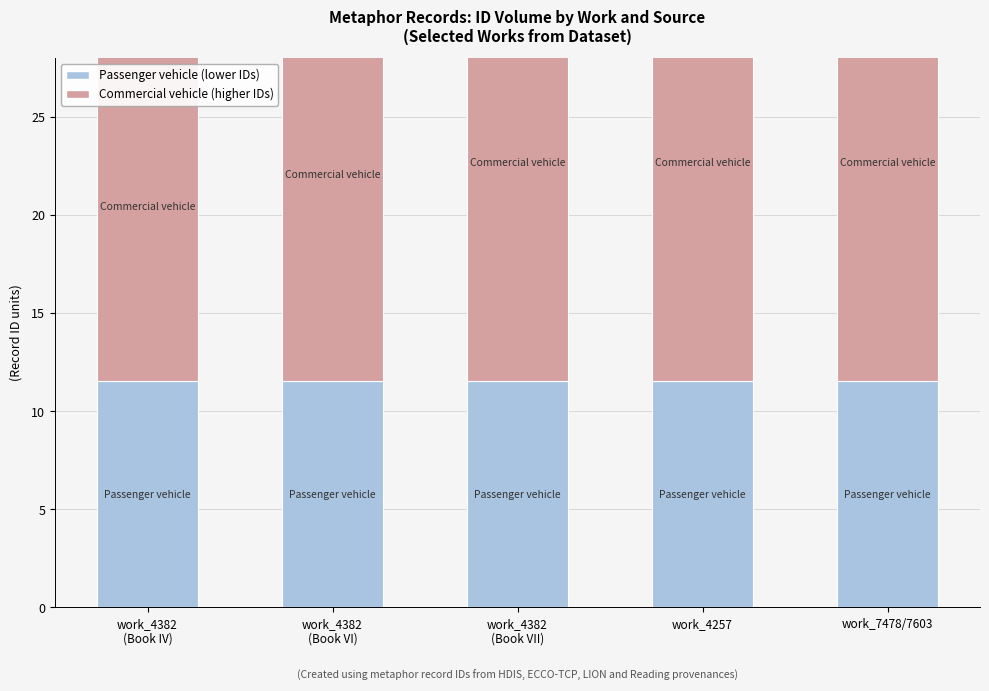

What is the average value of the Commercial vehicle series?

21130